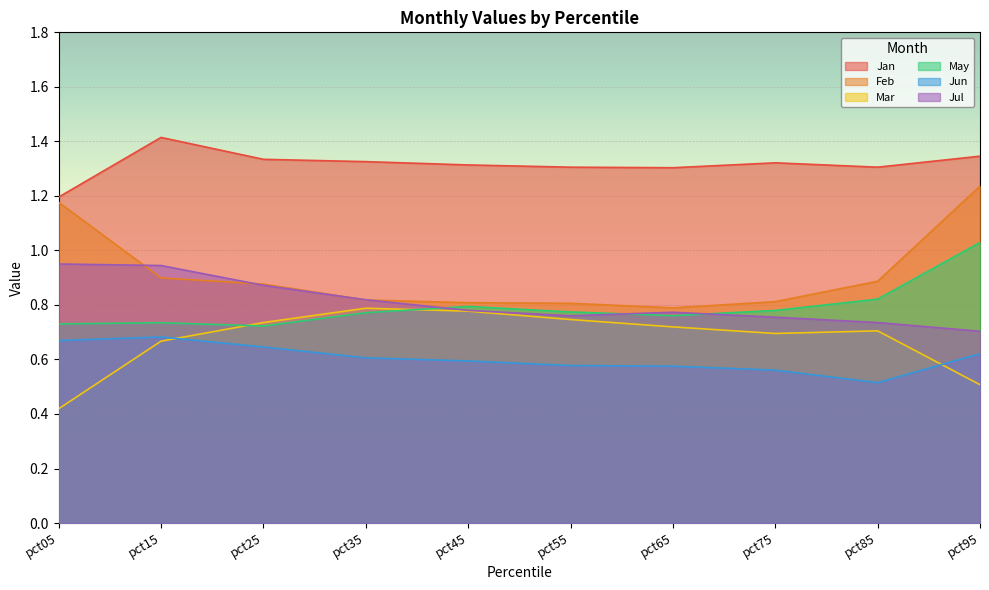

In Jul, how many points are lower than both neighbors (excluding endpoints)?

1